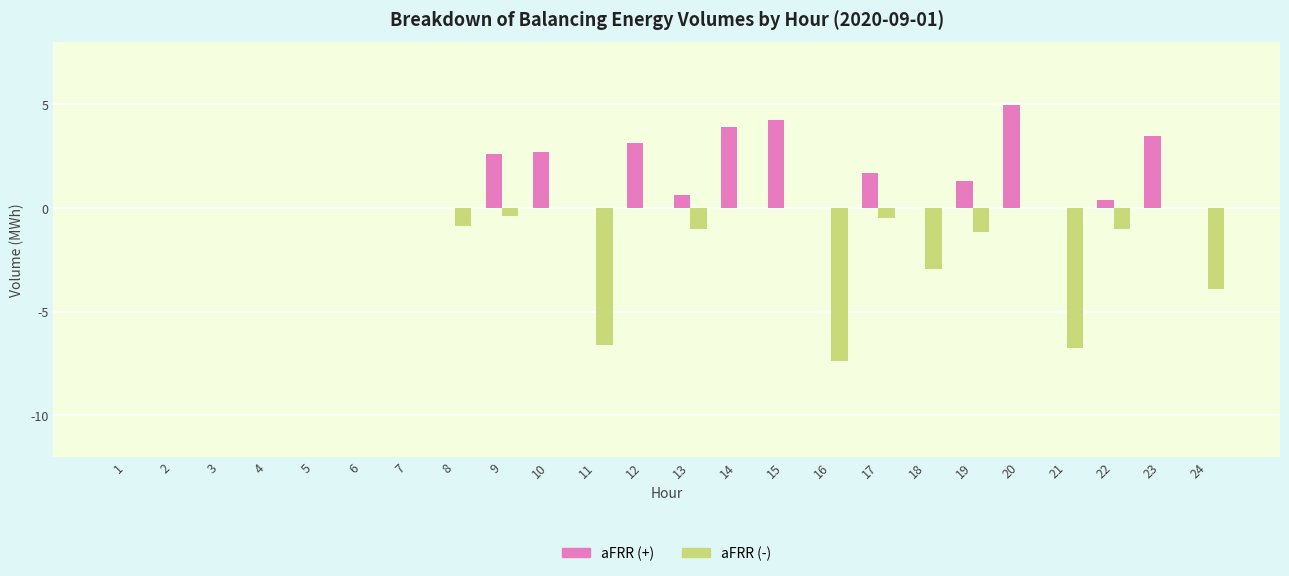

What is the total value across all series at 10?

2.7